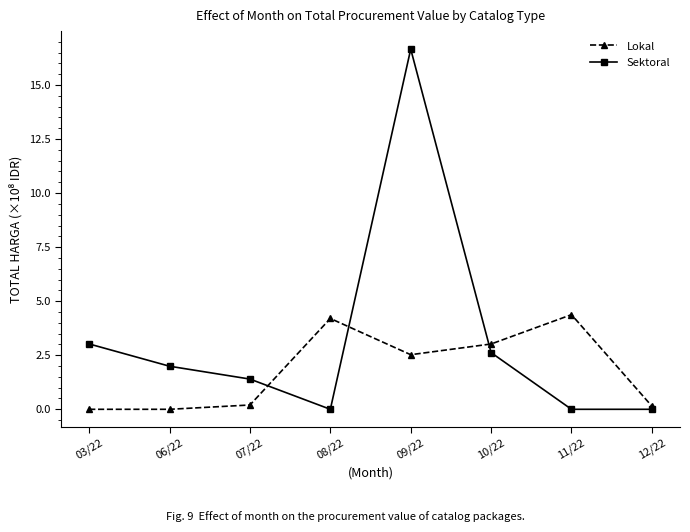

After their last crossing, which series has the higher values: Lokal or Sektoral?

Lokal